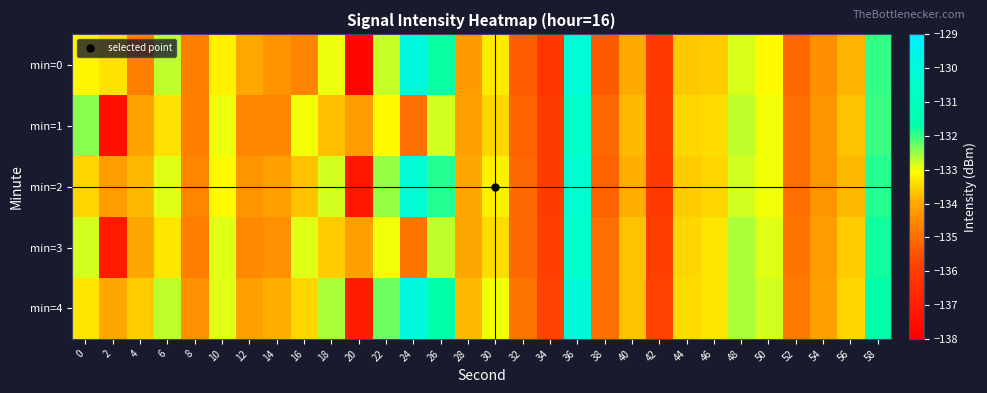

What is the greatest value displayed?

-129.9